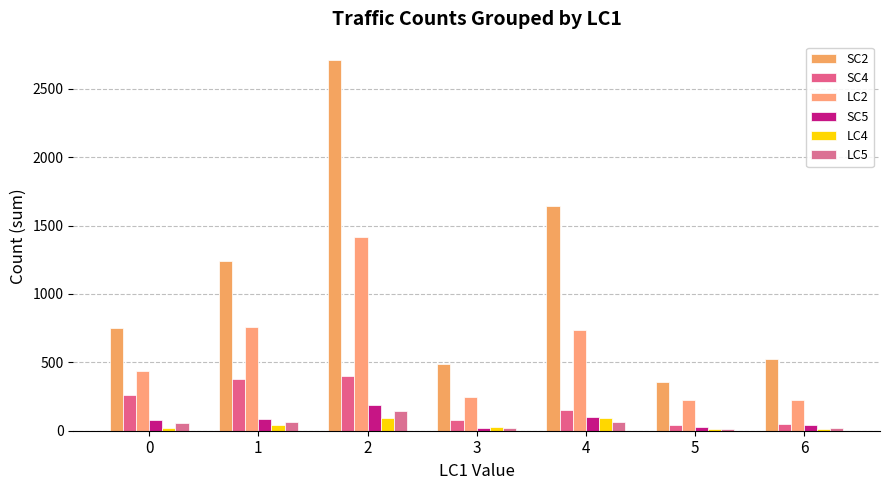

What is the smallest value displayed?

12